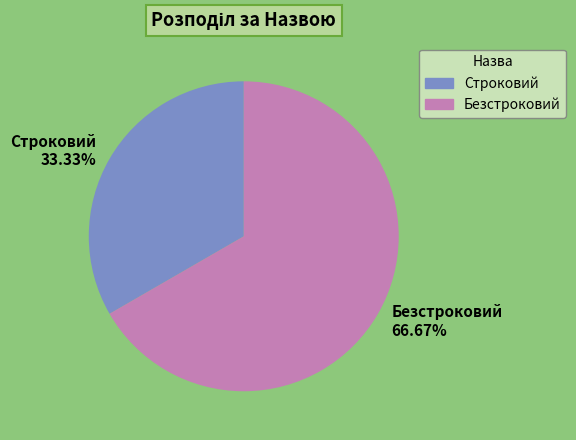

Which slice is the largest?

Безстроковий